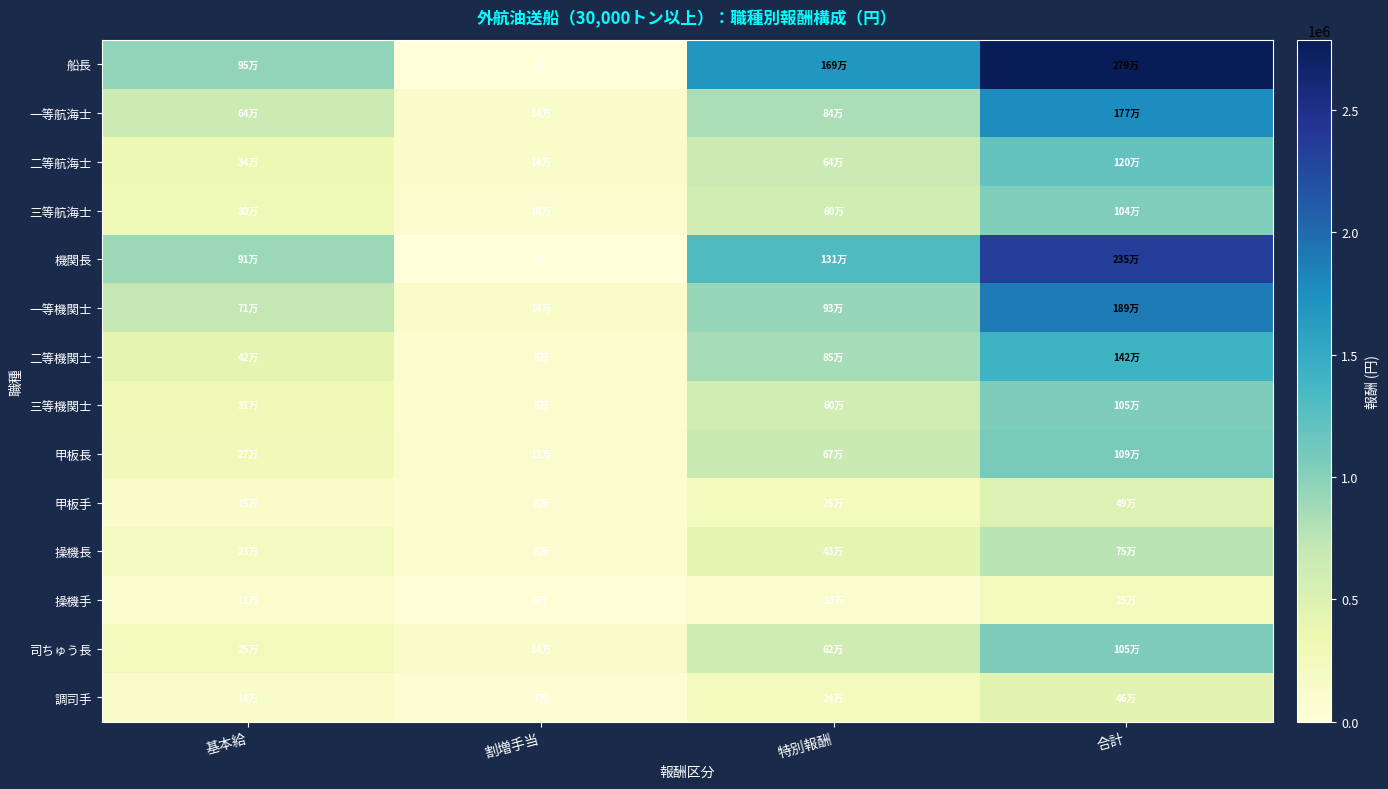

Rank the categories by 甲板手 value from lowest to highest.

割増手当, 基本給, 特別報酬, 合計